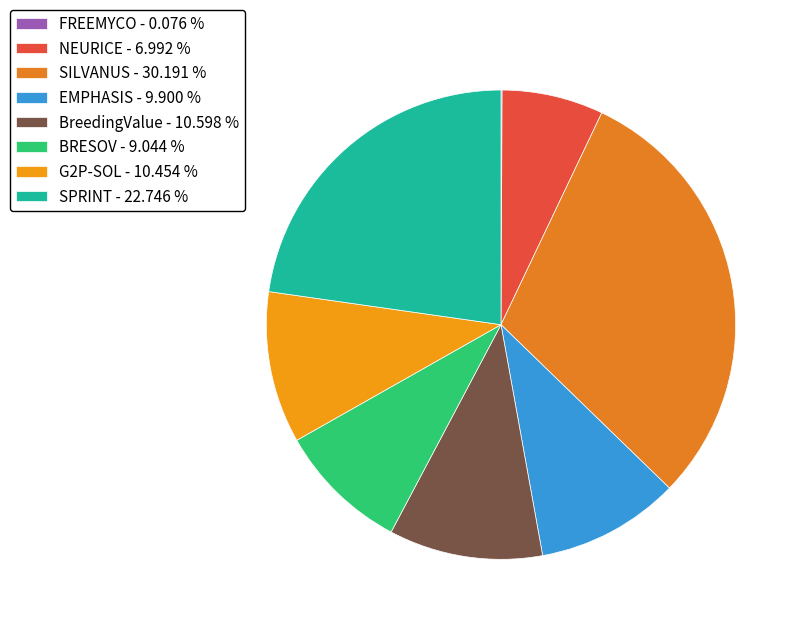

To the nearest percent, what is the average slice percentage?

12%